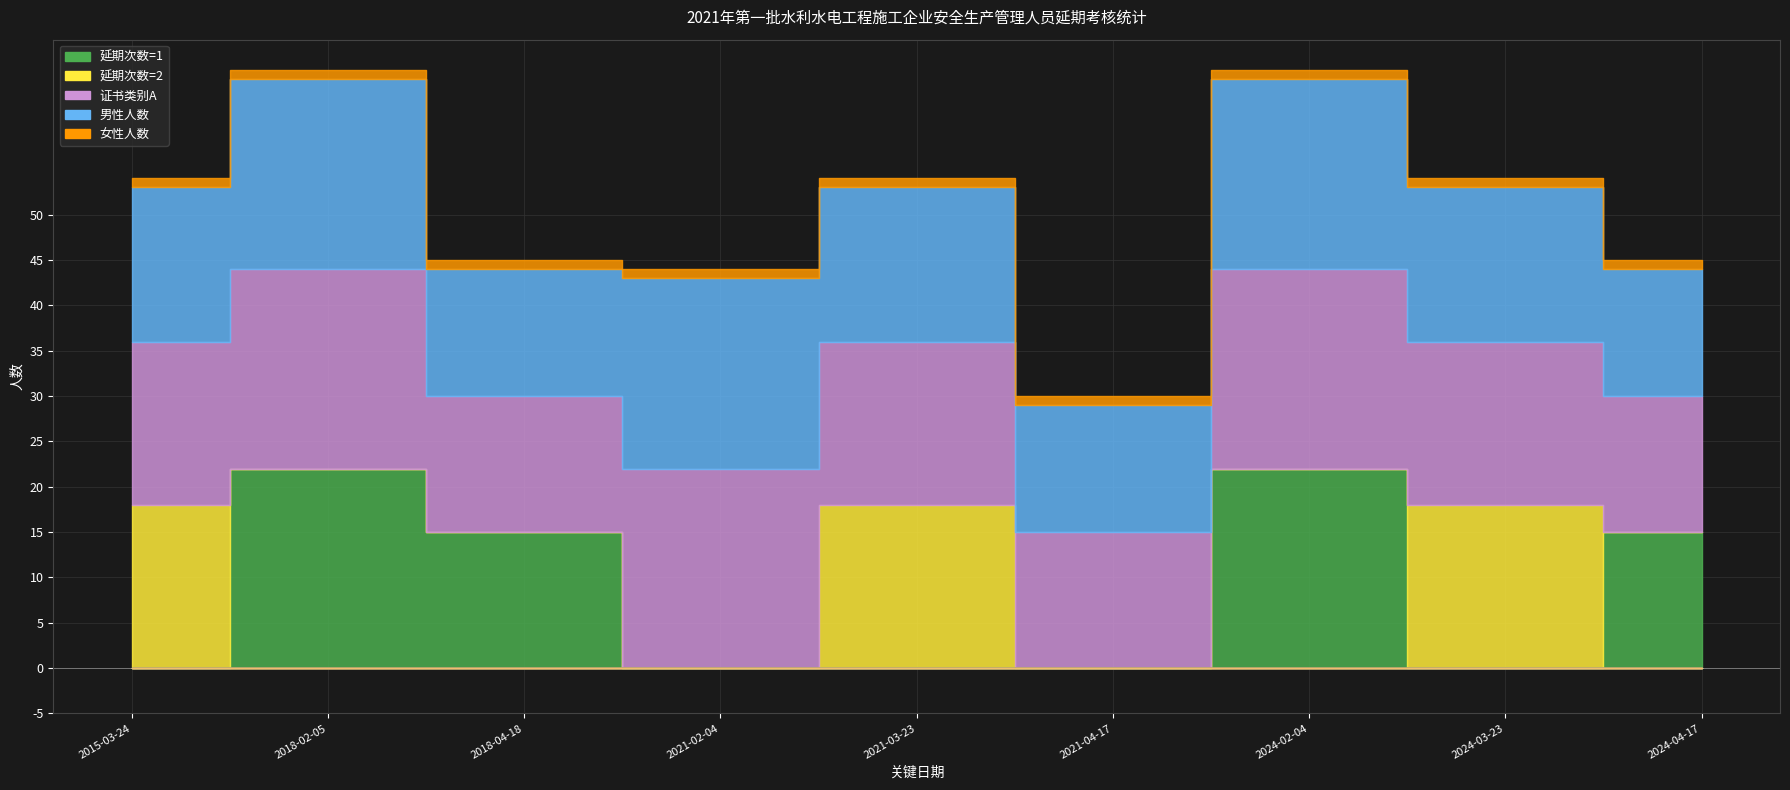

Where is the first local maximum for 男性人数?

2018-02-05